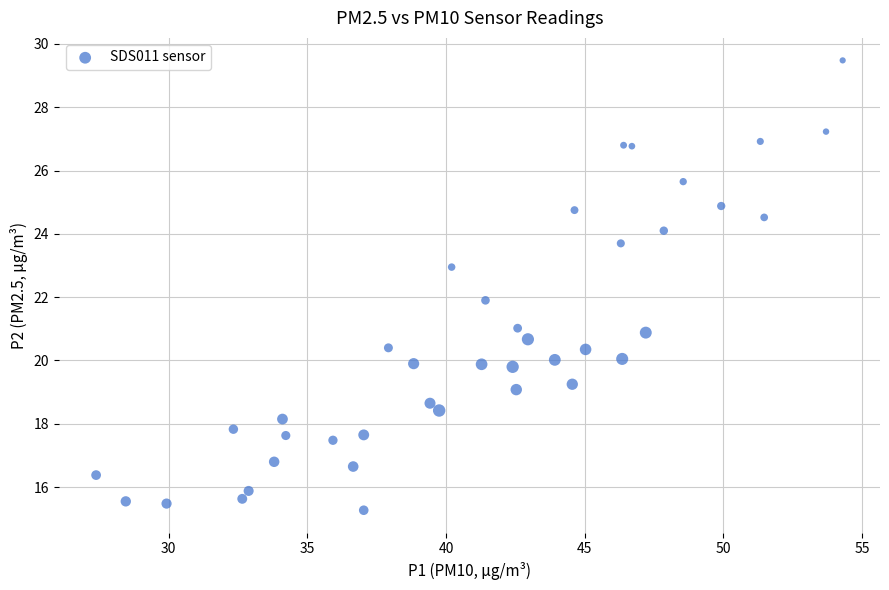

What is the range of Y values (max minus min)?

14.2